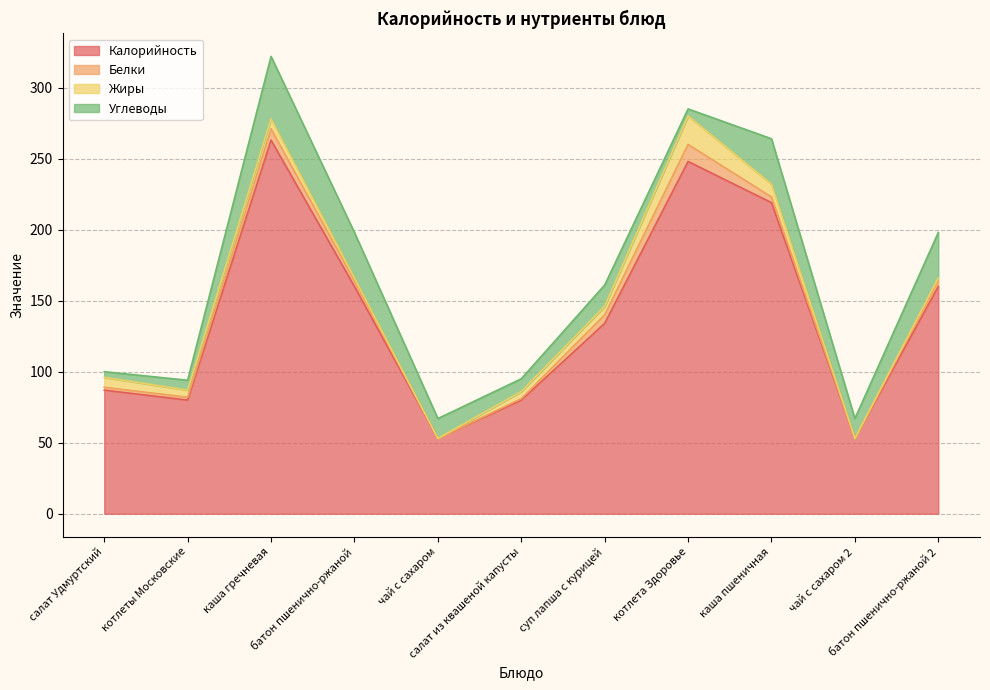

At which category is the sum across all series the highest?

каша гречневая